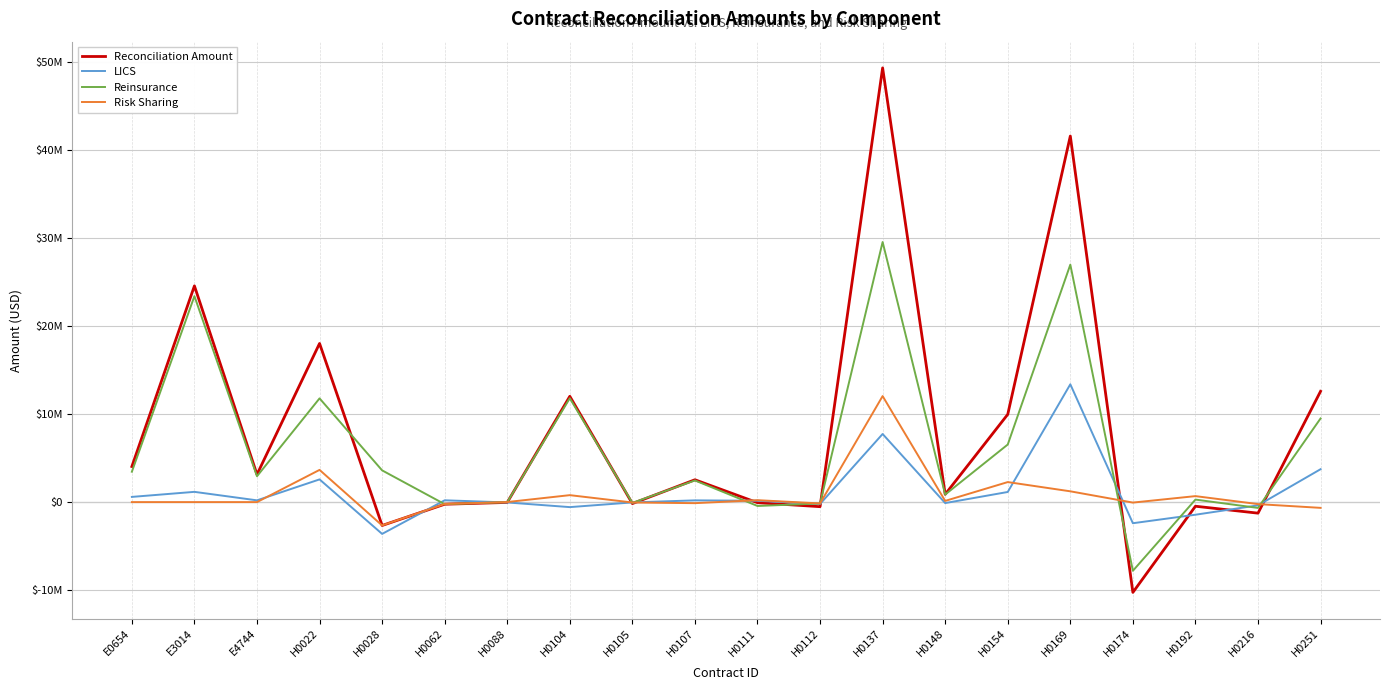

The value of Risk Sharing at H0022 is 1589208.9. True or false?

False